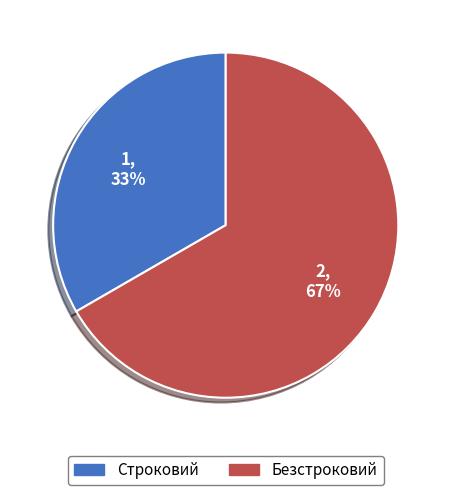

To the nearest percent, what portion does Строковий represent?

33%